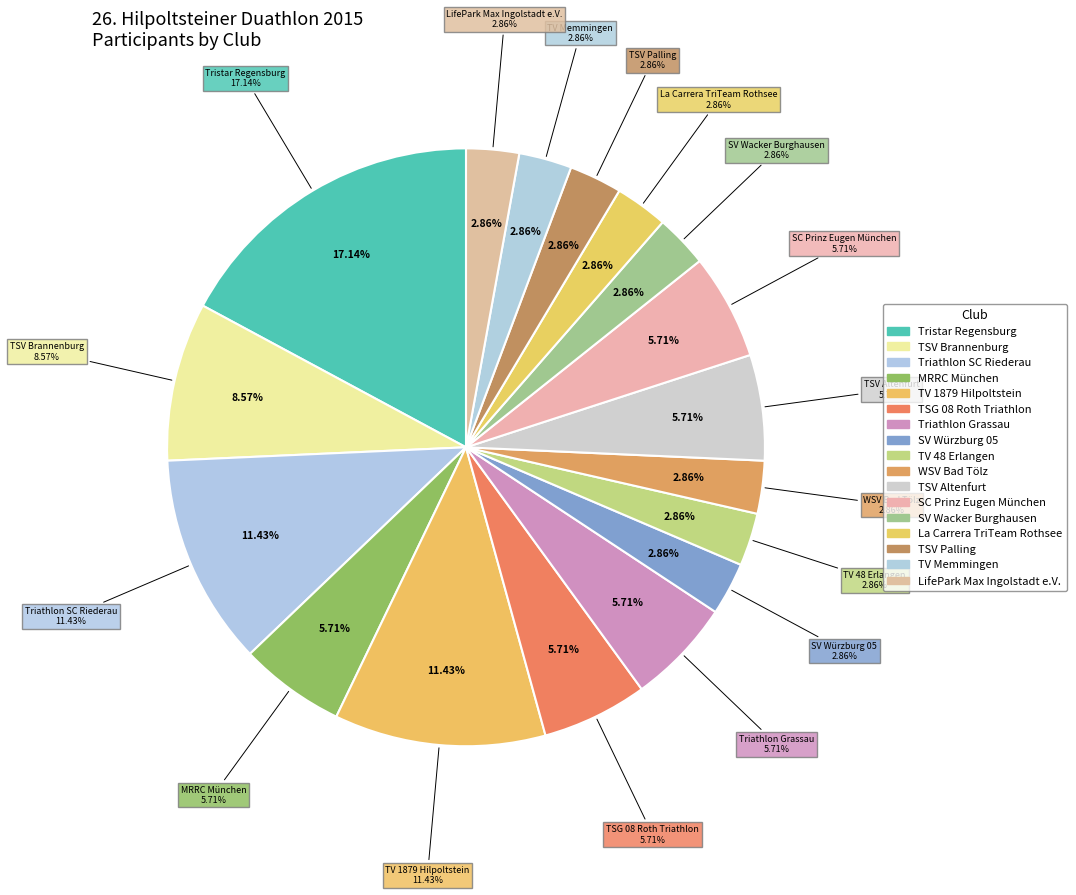

Count the number of slices in the pie.

17